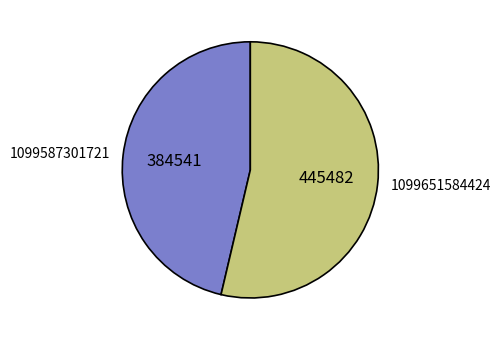

How many slices are in this pie chart?

2